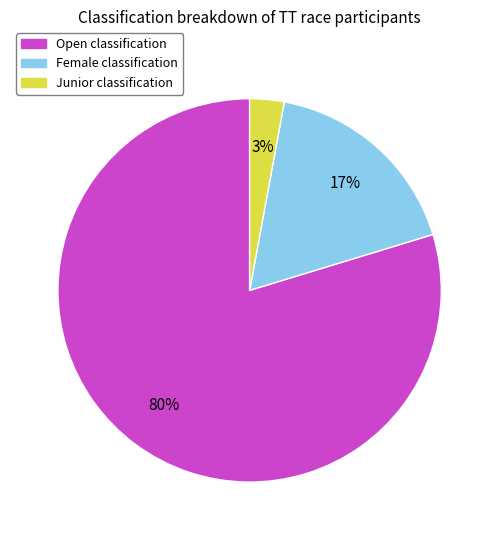

Which has a higher value, Open or Junior?

Open